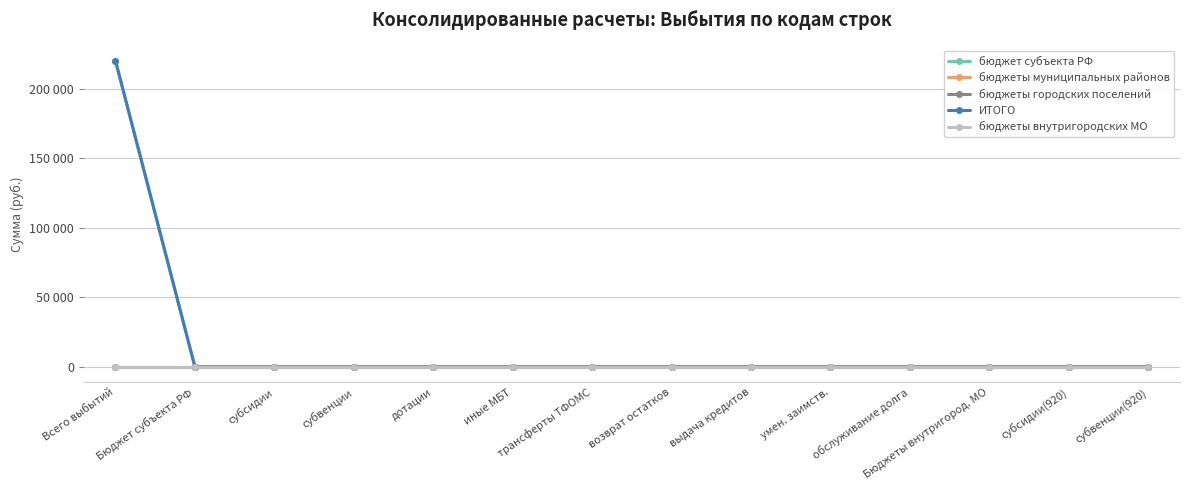

What position from the right is умен. заимств.?

5